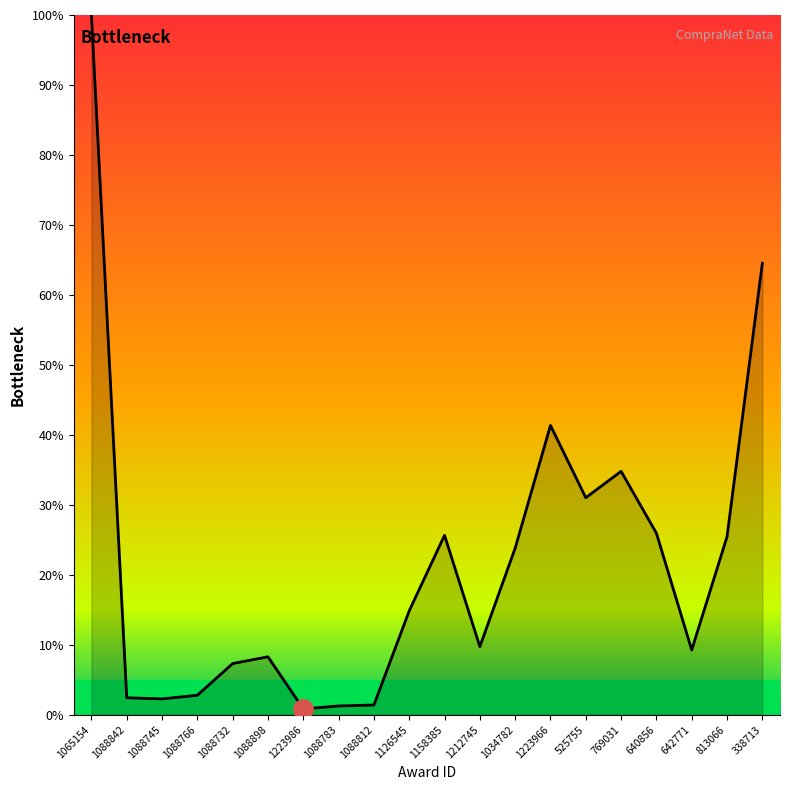

What is the difference between the maximum and minimum values?

99.2